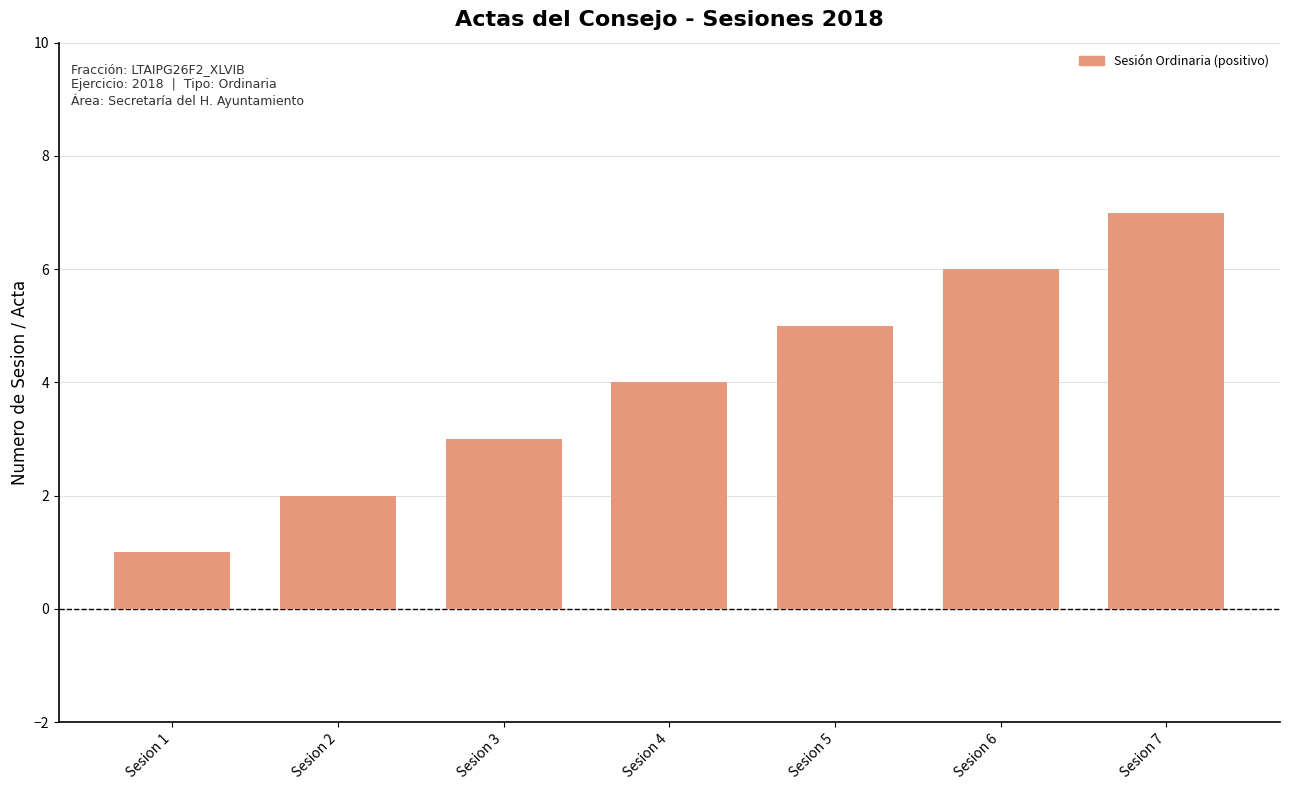

True or false: the data shows 5 at Sesion 5.

True